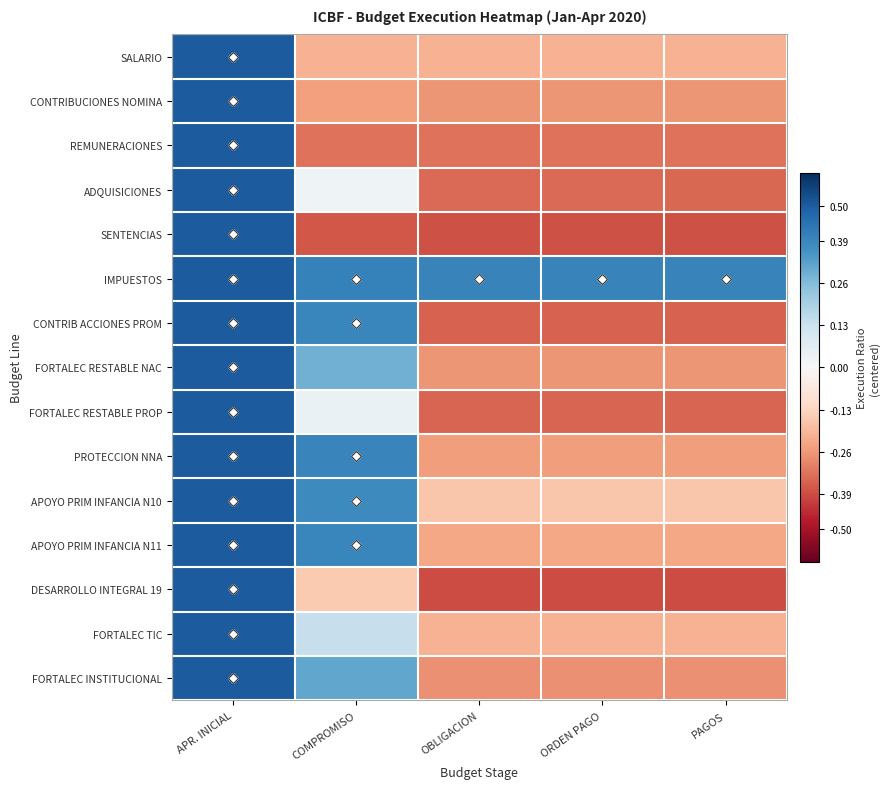

At which category is the sum across all series the highest?

APR. INICIAL